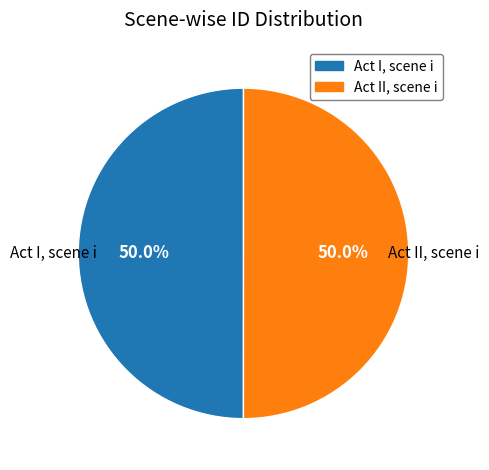

What percentage is NOT represented by Act II, scene i?

50.0%